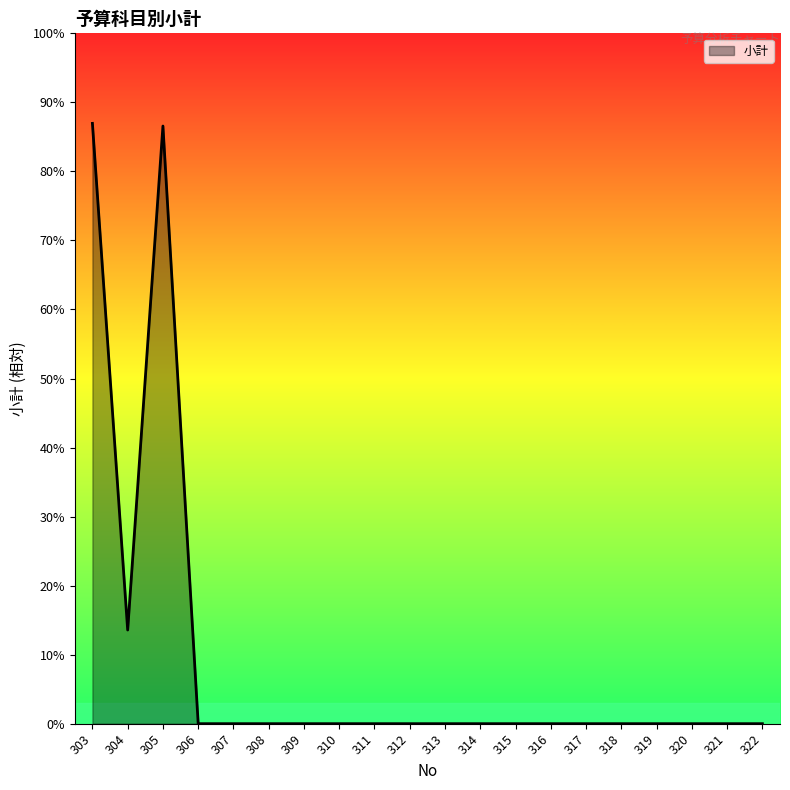

Which has a higher value, 309 or 319?

309